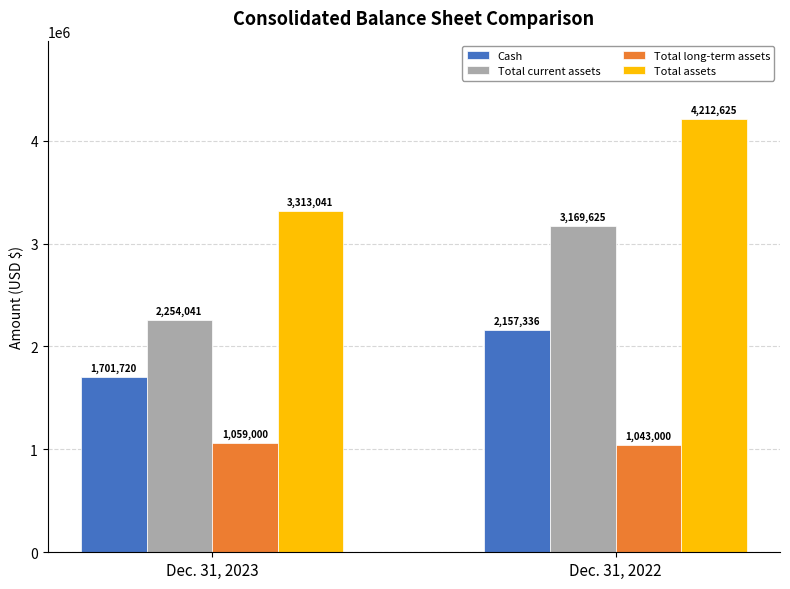

What is the sum of all Total assets values?

7525666